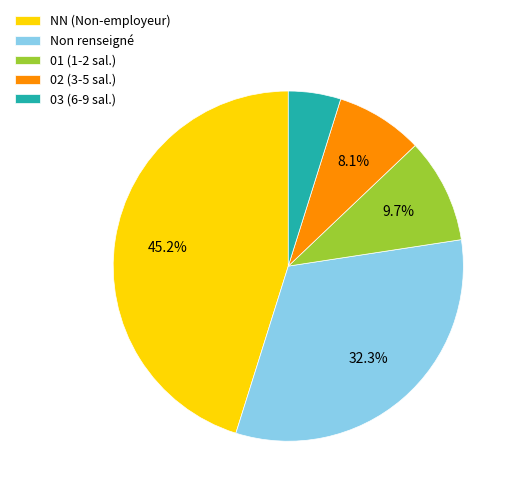

Rank the categories by value from lowest to highest.

03 (6-9 sal.), 02 (3-5 sal.), 01 (1-2 sal.), Non renseigné, NN (Non-employeur)